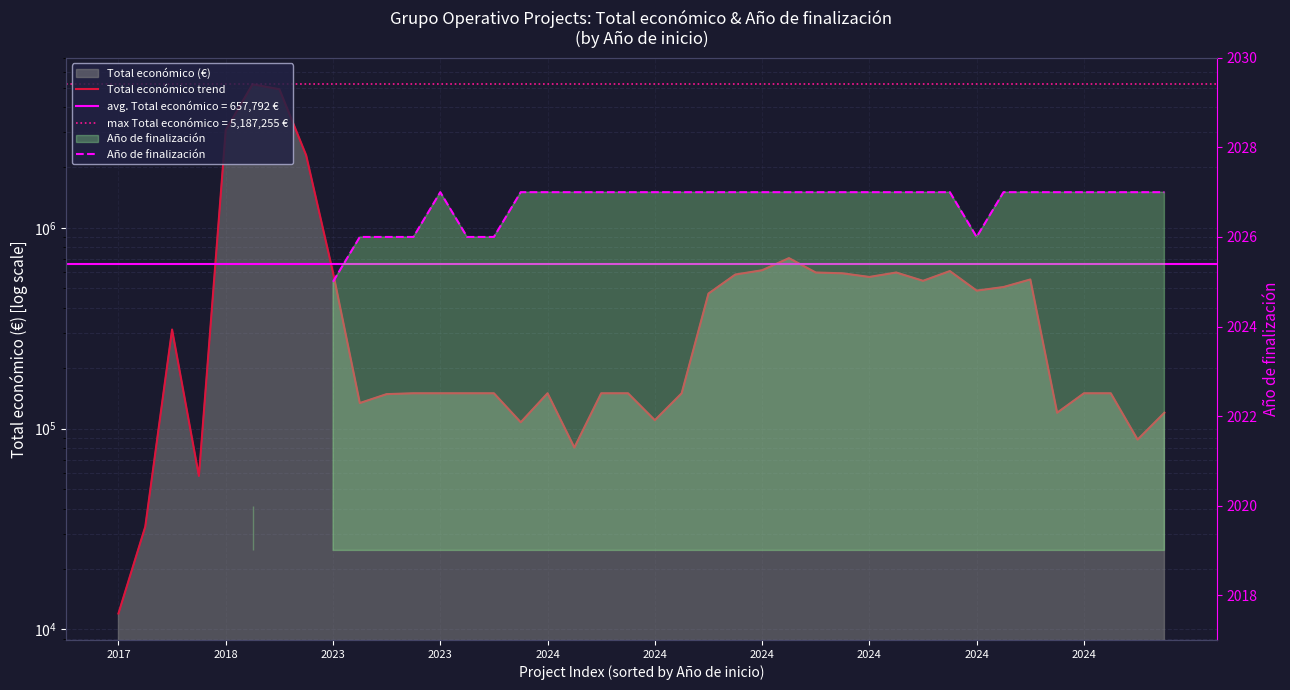

What is the difference between the second highest and second lowest values in the Total económico trend series?

4870165.0